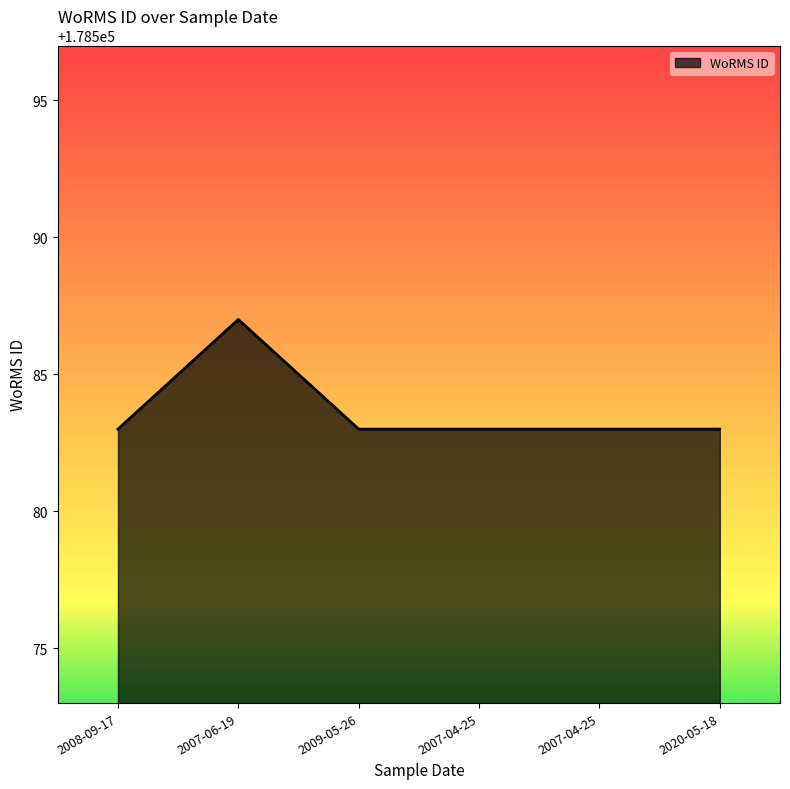

Count the number of data series in this chart.

1